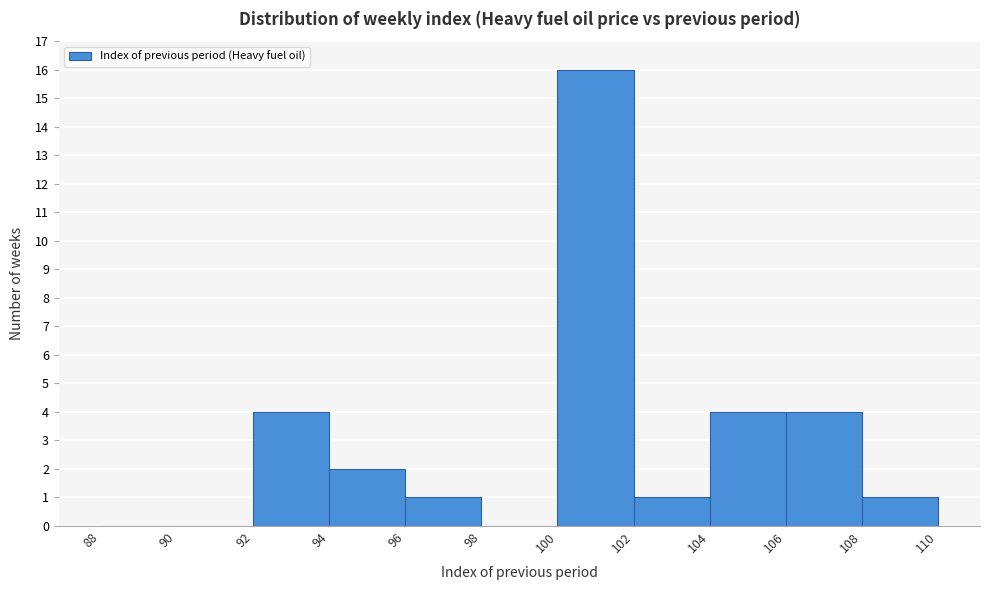

How tall is the bar that spans 104 to 106 on the x-axis? The values are not printed on the chart, so give them approximately, as read against the axis.

4